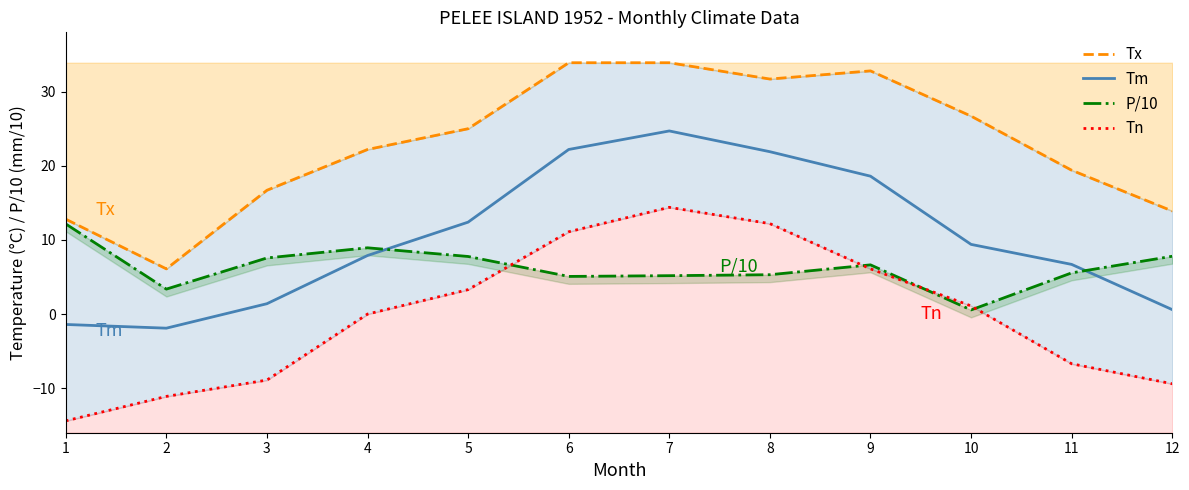

What is the maximum value for Tm?

24.7